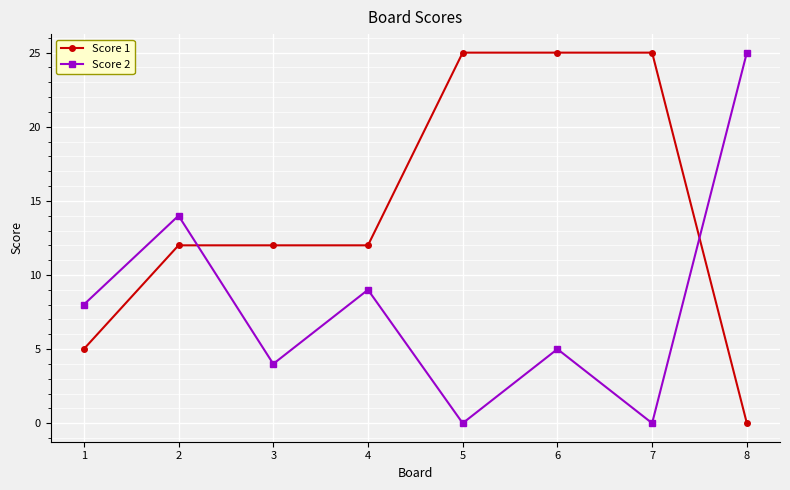

Does the chart have visible grid lines?

Yes